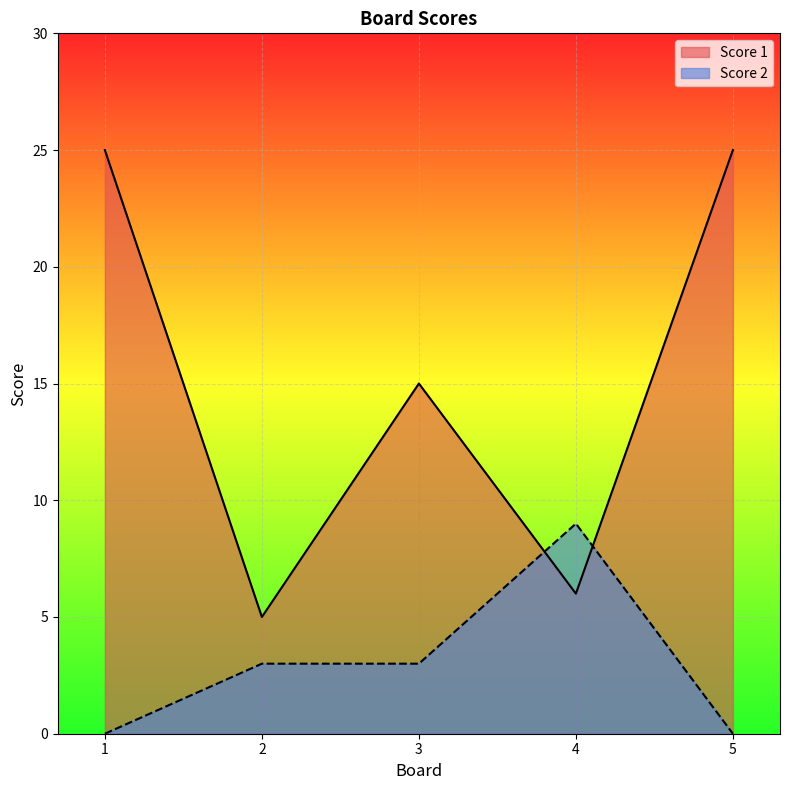

True or false: Score 1 has a value of 23 at 3.

False